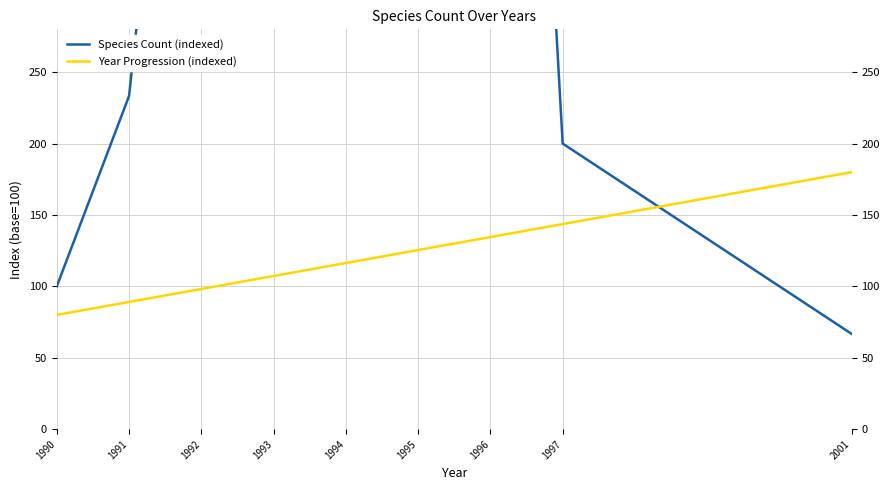

At how many categories does at least one series exceed 4451?

1